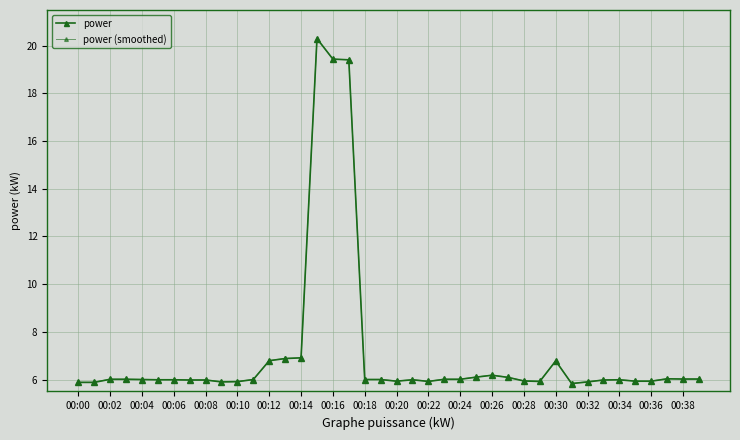

What is the average value of the power series?

7.1